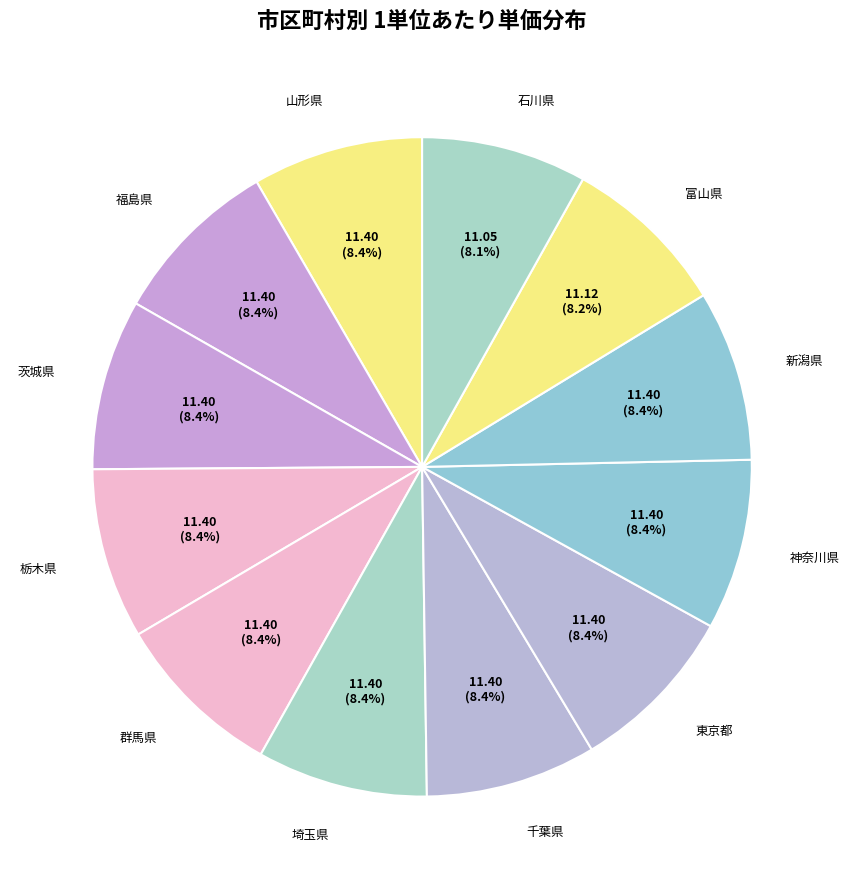

How many slices are in this pie chart?

12